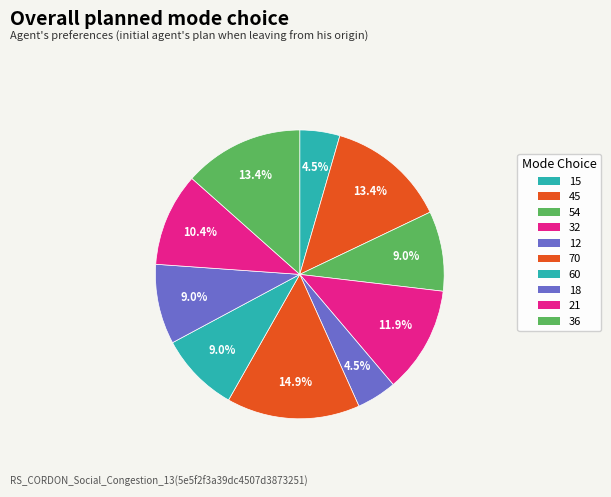

To the nearest percent, what percentage of the pie is 32?

12%